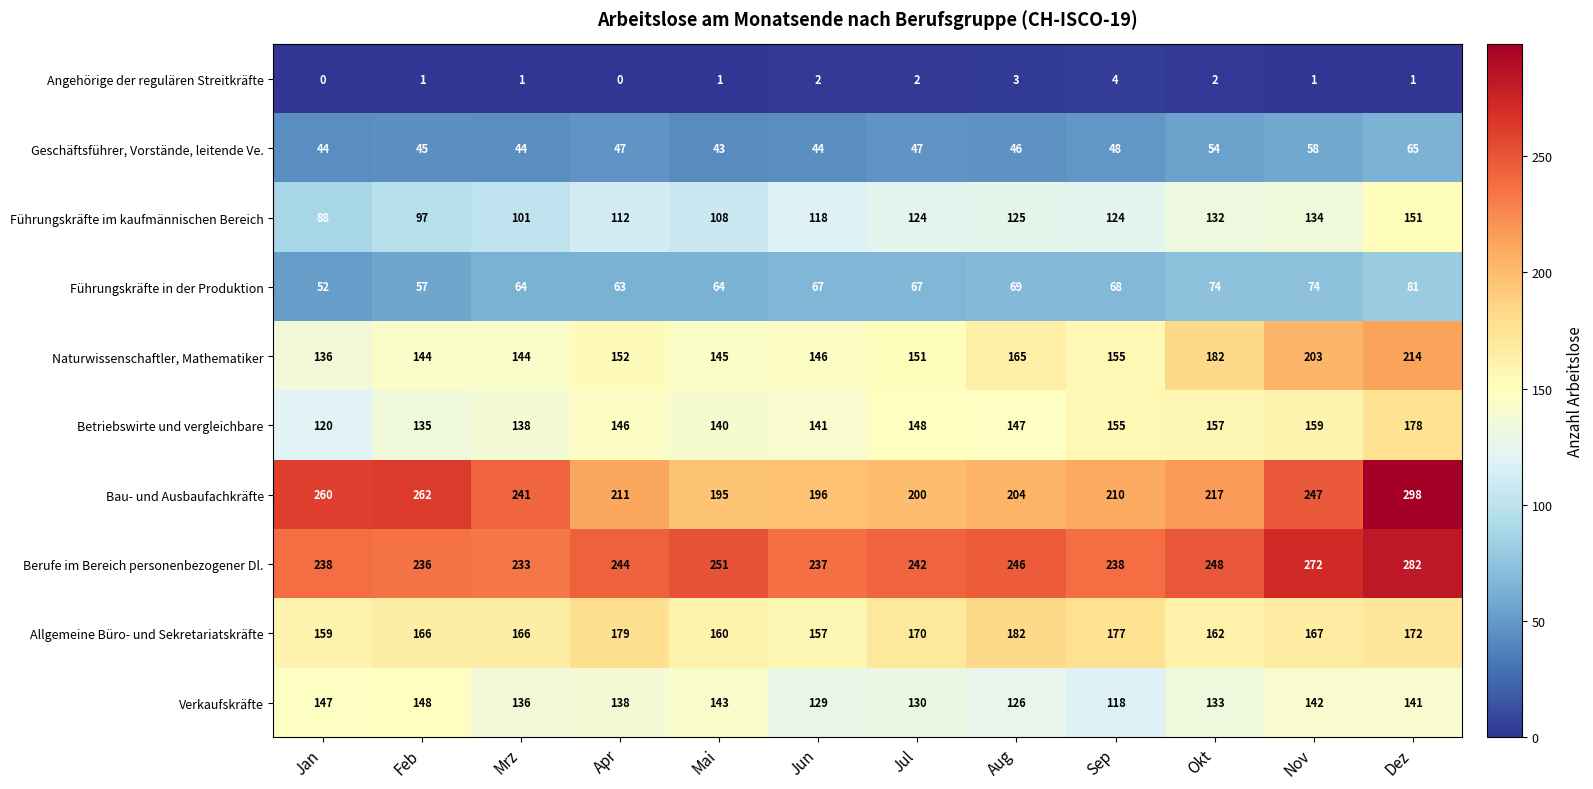

Rank the series at Jul from highest to lowest value.

Berufe im Bereich personenbezogener Dl., Bau- und Ausbaufachkräfte, Allgemeine Büro- und Sekretariatskräfte, Naturwissenschaftler, Mathematiker, Betriebswirte und vergleichbare, Verkaufskräfte, Führungskräfte im kaufmännischen Bereich, Führungskräfte in der Produktion, Geschäftsführer, Vorstände, leitende Ve., Angehörige der regulären Streitkräfte